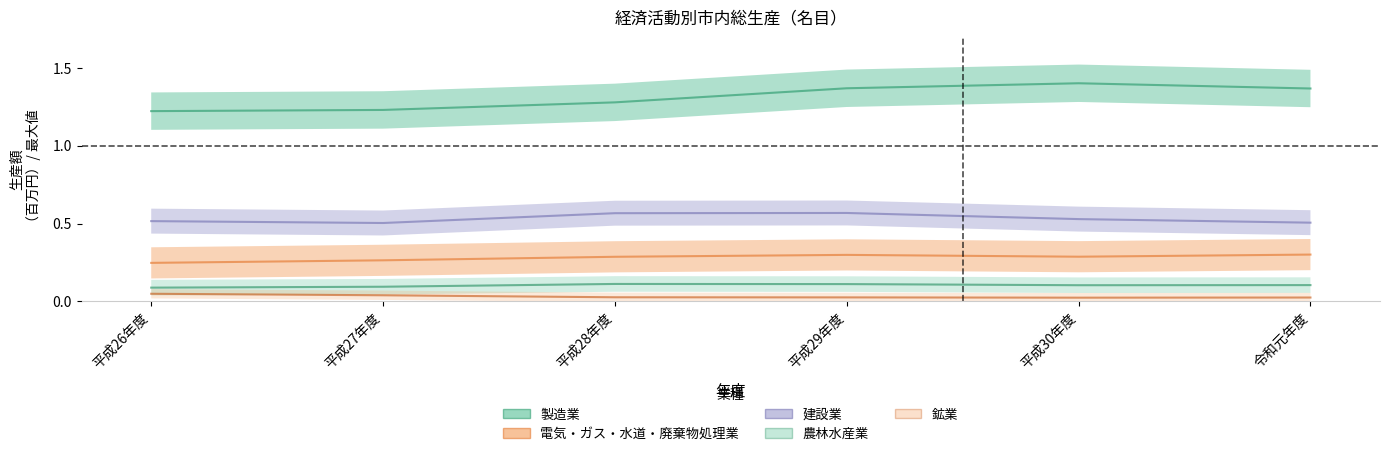

What are all the series names shown in the legend?

農林水産業, 鉱業, 製造業, 電気・ガス・水道・廃棄物処理業, 建設業